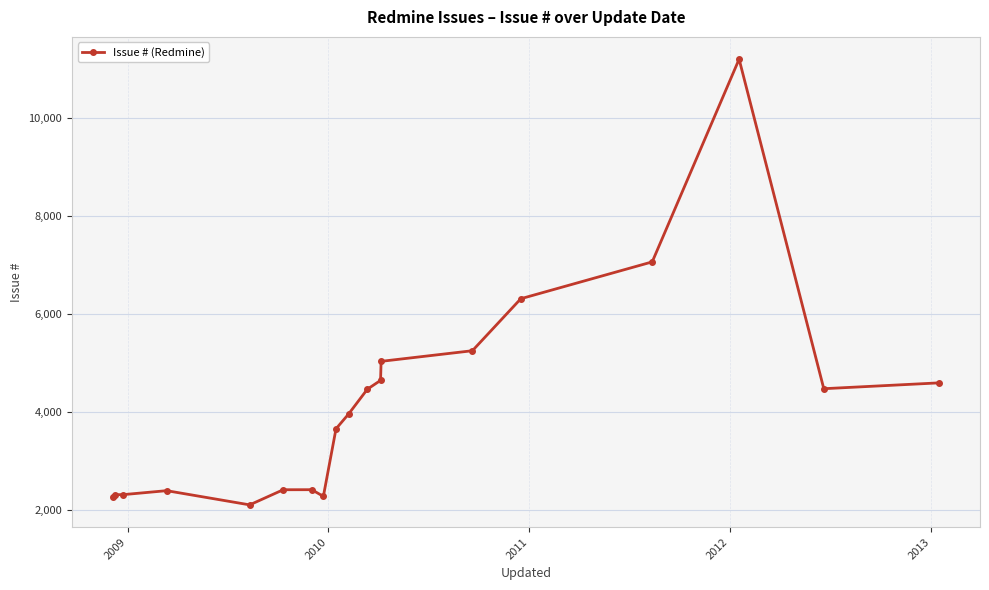

What is the minimum value shown in the chart?

2096